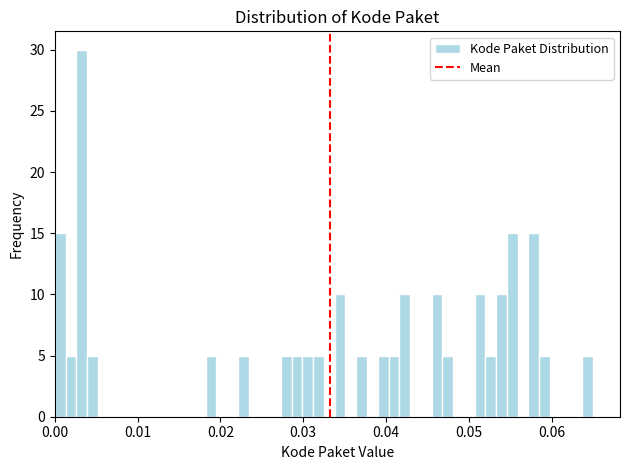

Around what value on the x-axis is the tallest bar? Give the approximate position of its centre, as read against the axis.

0.003